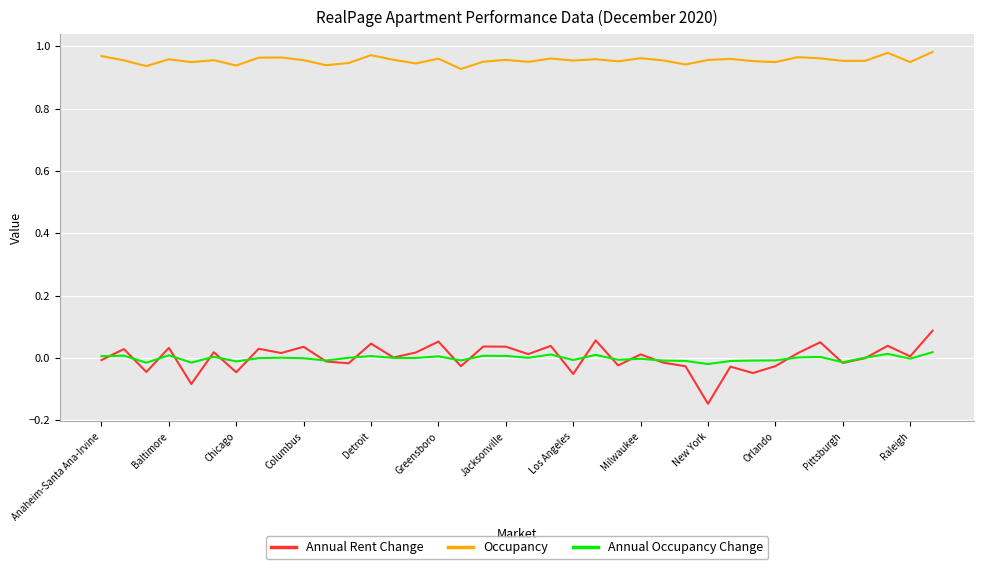

True or false: Occupancy and Annual Occupancy Change intersect in this chart.

False